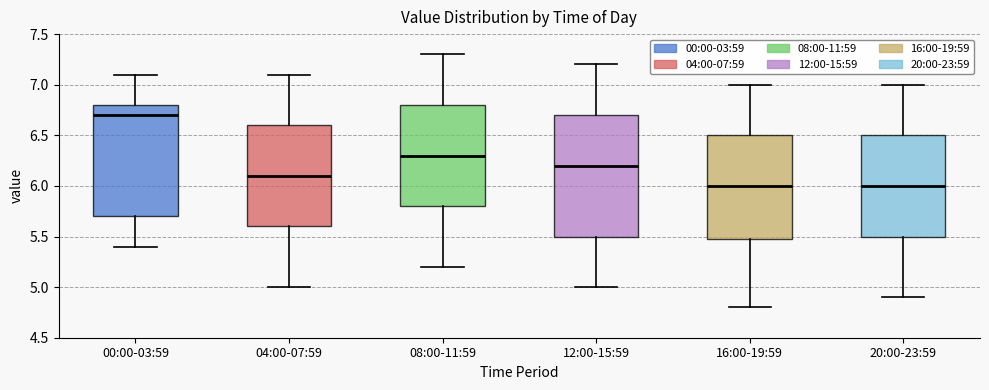

Which box is the tallest, from its lower edge to its upper edge?

12:00-15:59